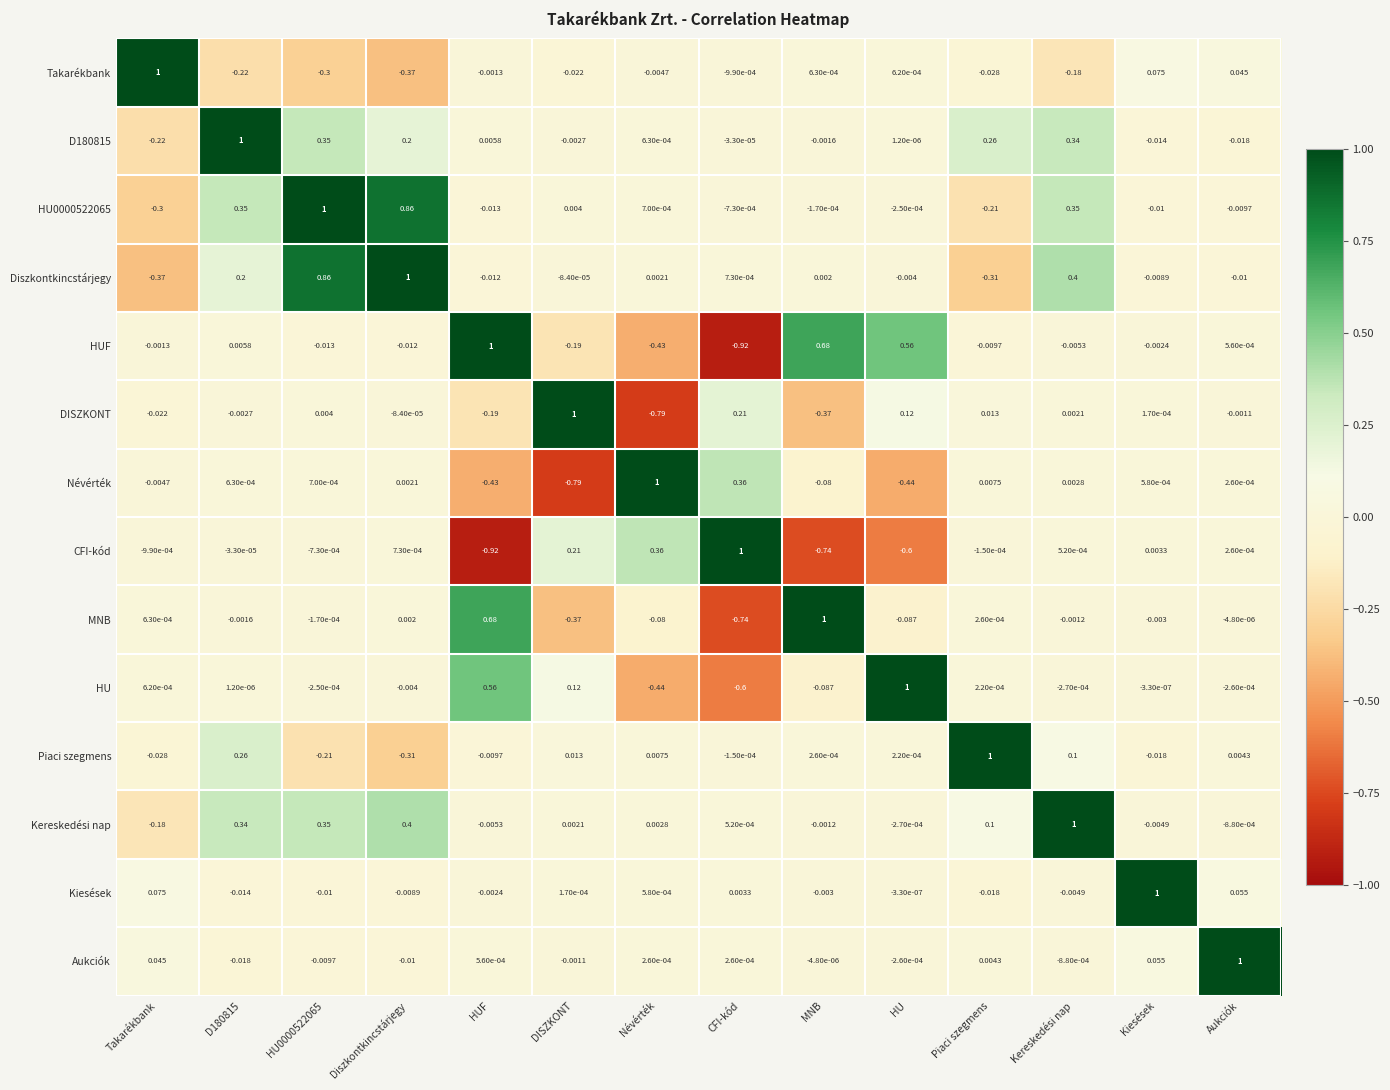

Between HU0000522065 and Diszkontkincstárjegy, which series saw the biggest shift?

D180815